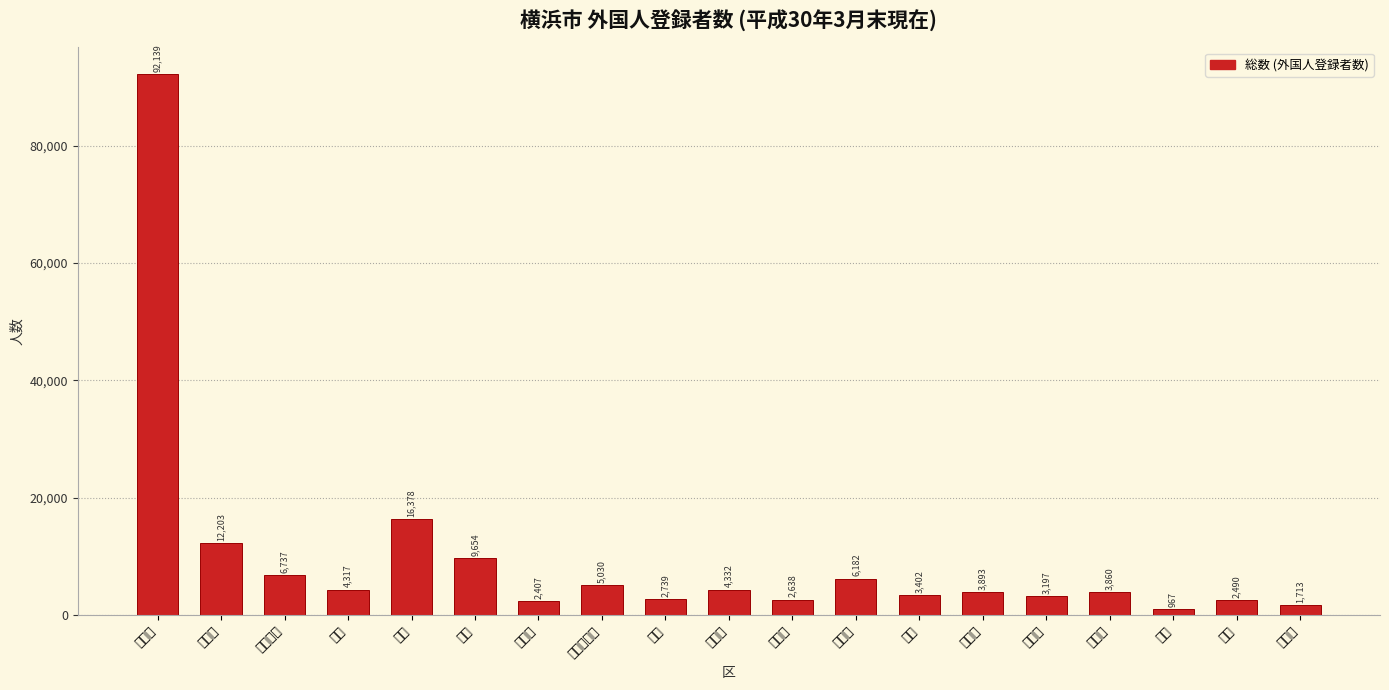

Reading left to right, transcribe all the data shown in this chart.

92139	12203	6737	4317	16378	9654	2407	5030	2739	4332	2638	6182	3402	3893	3197	3860	967	2490	1713